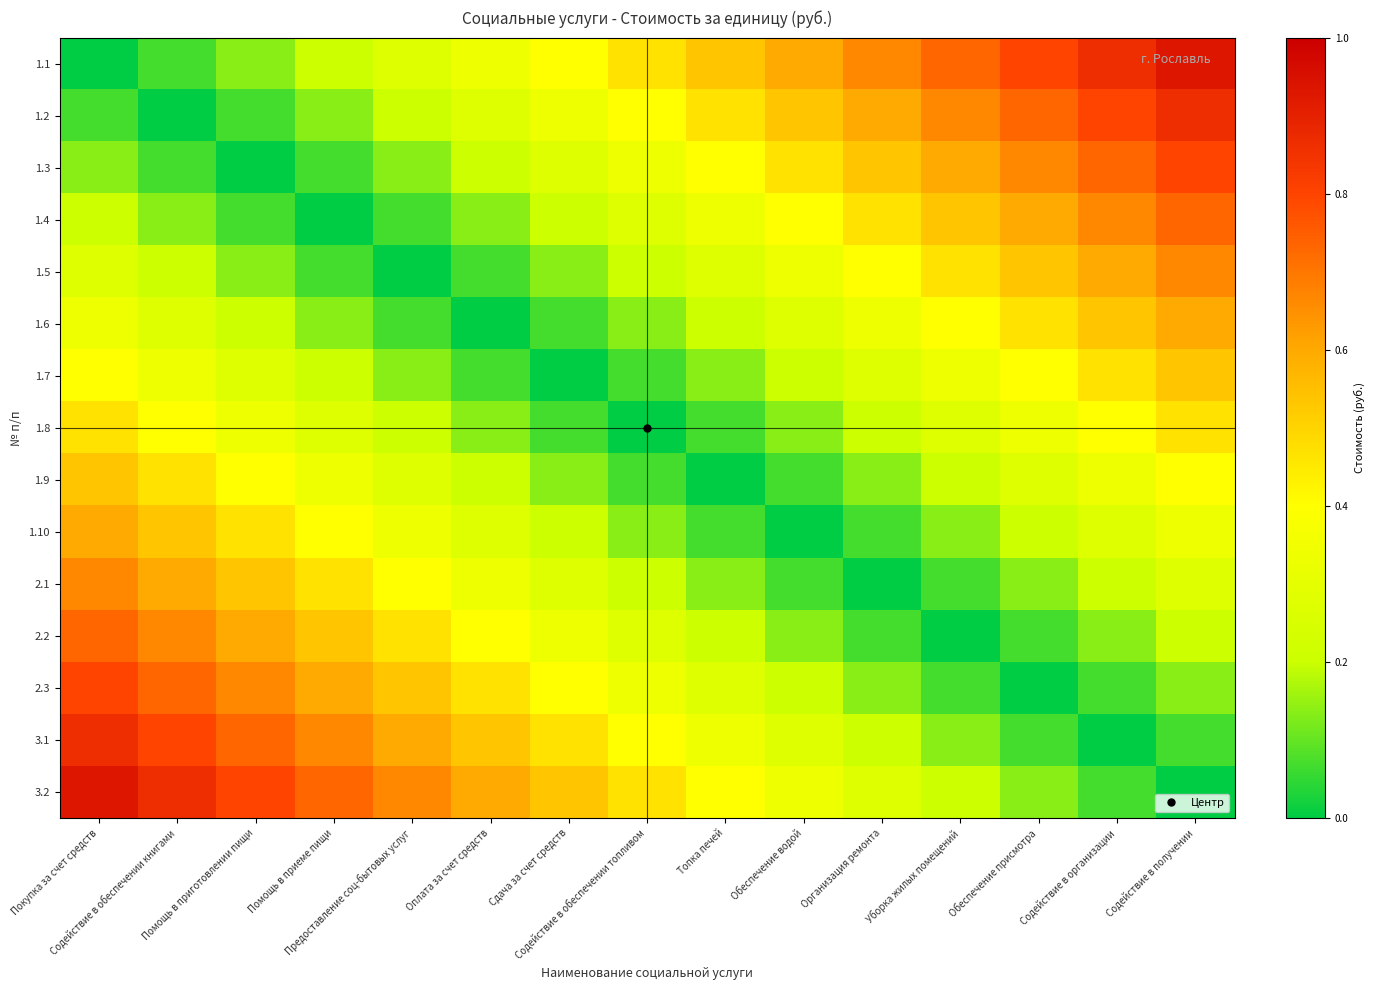

What is the total value across all series at Предоставление соц-бытовых услуг?

4.3